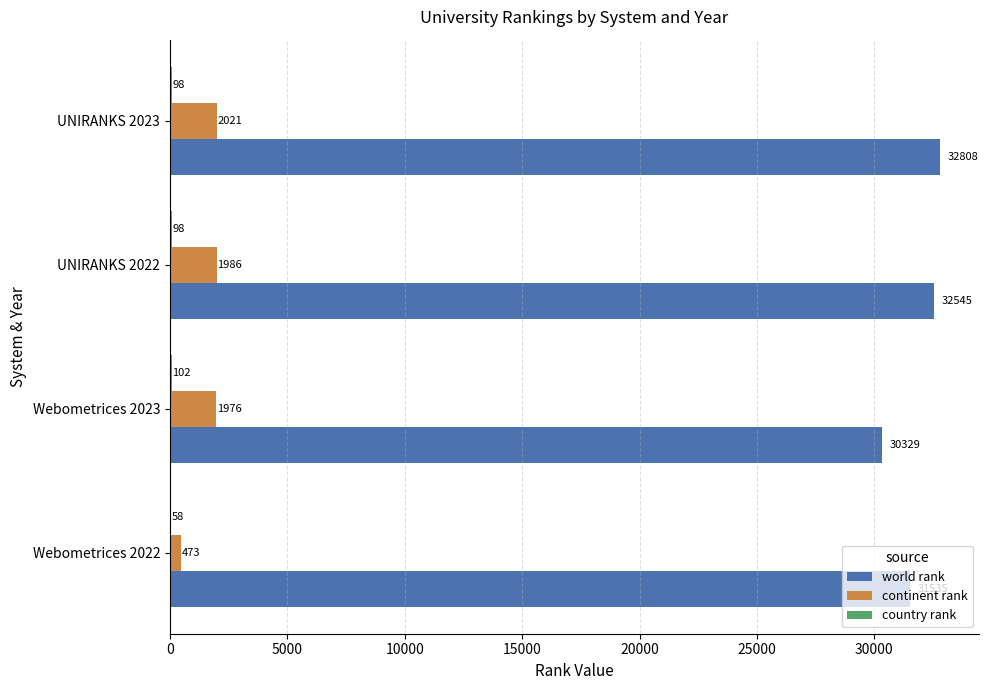

Which series has the widest spread of values?

world rank